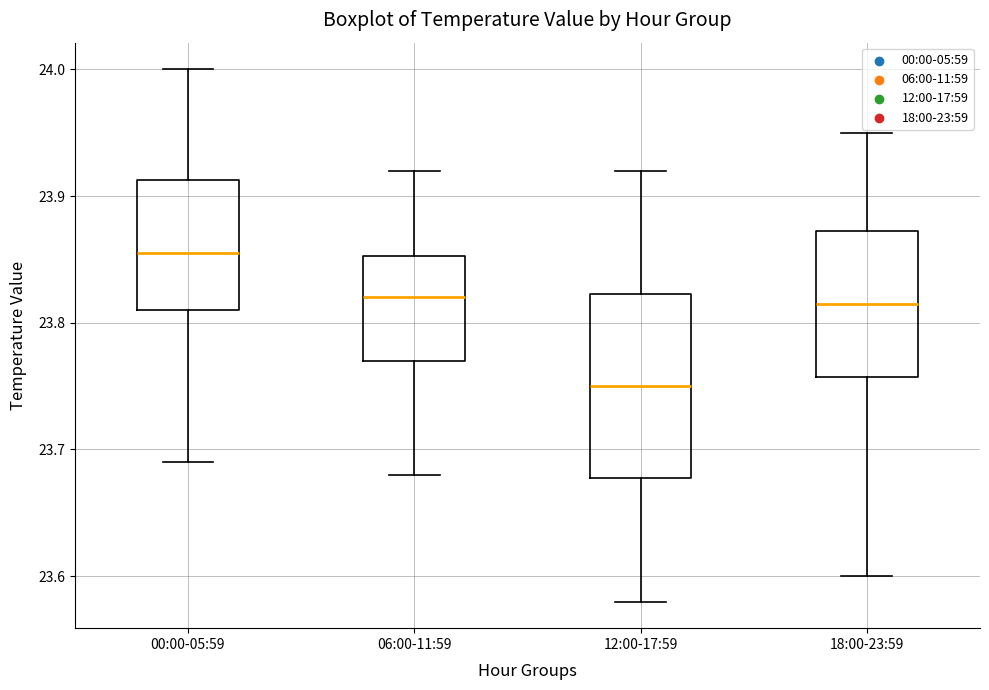

Which box has the lowest median line?

12:00-17:59